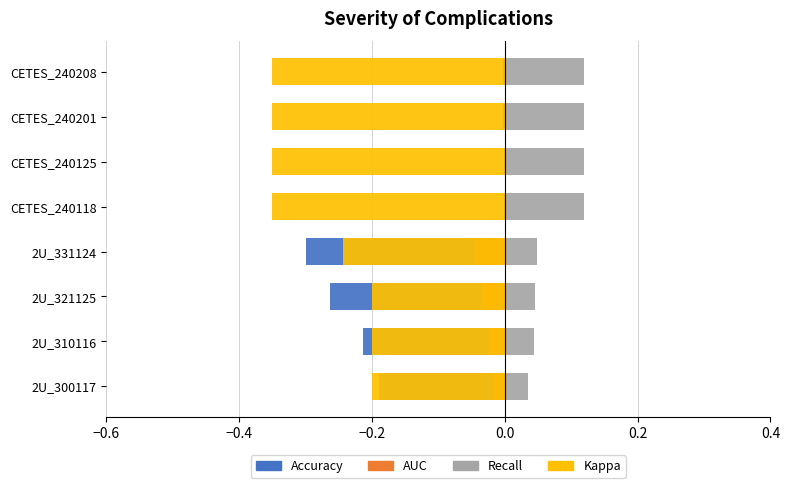

The value of AUC at CETES_240118 is -0.0. True or false?

False